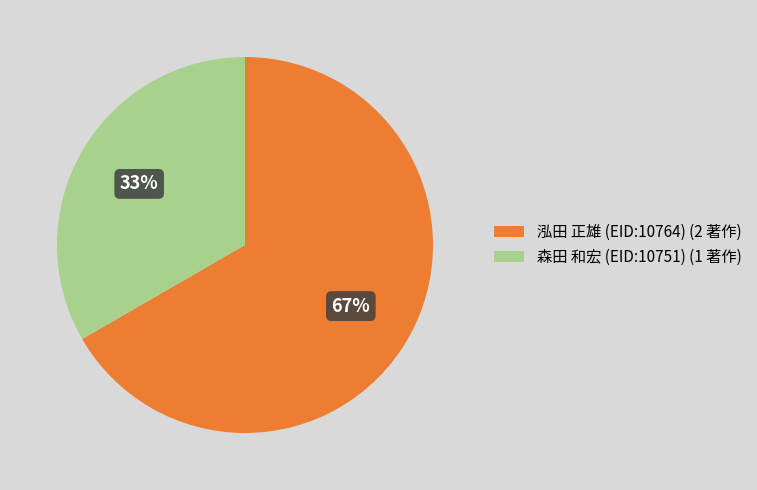

To the nearest percent, what is the combined percentage of 森田 和宏 (EID:10751) (1 著作) and 泓田 正雄 (EID:10764) (2 著作)?

100%